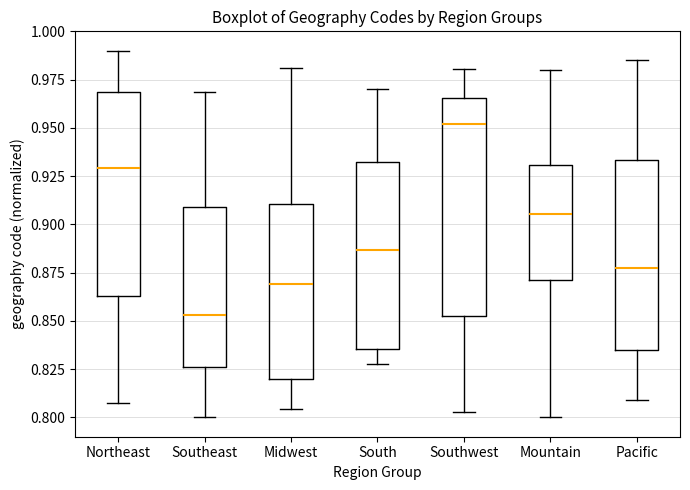

Which box is the tallest, from its lower edge to its upper edge?

Southwest